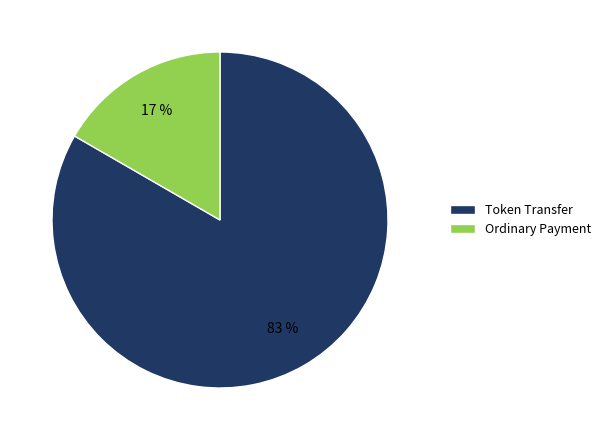

To the nearest percent, what portion does Ordinary Payment represent?

17%